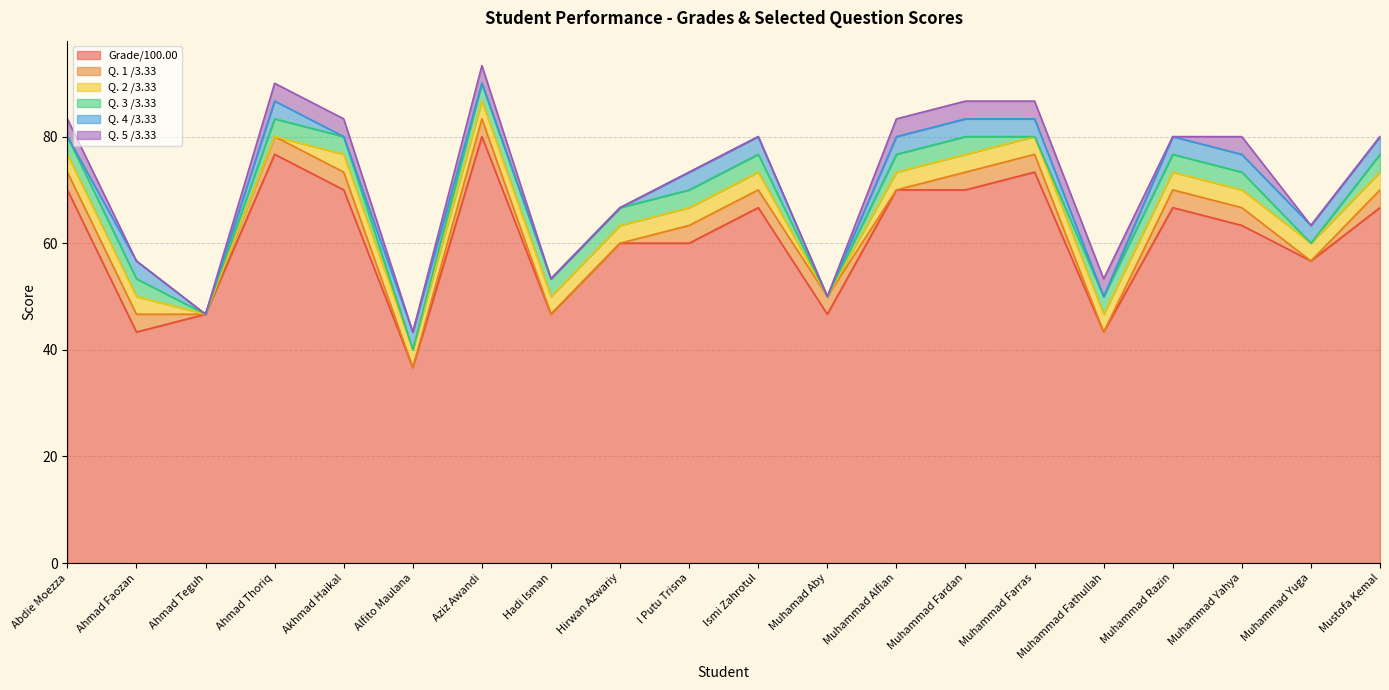

At which category does the chart reach its peak across all series?

Aziz Awandi